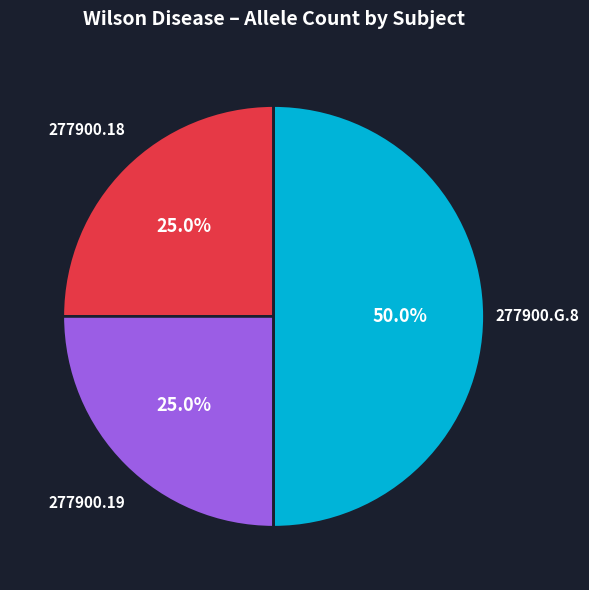

Count the number of slices in the pie.

3